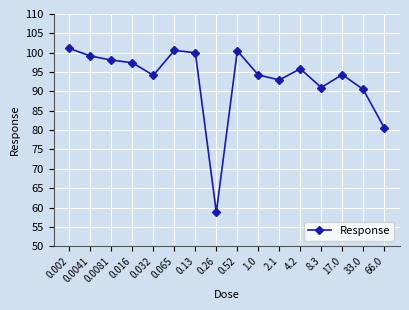

Is this an area chart (filled region under the line)?

No